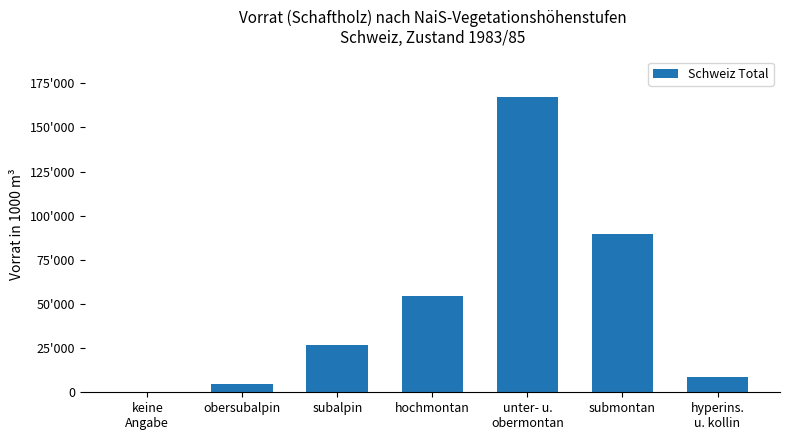

Approximately how many times larger is the value at submontan compared to subalpin?

3.3